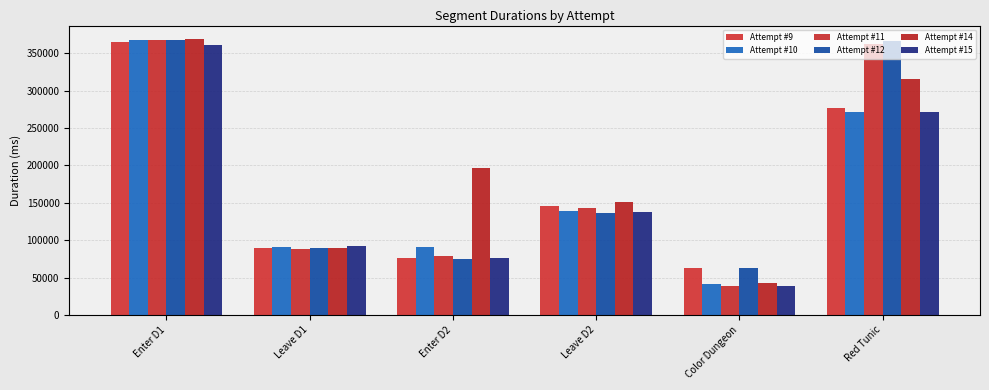

What is the sum of the Attempt #15 values at Leave D2 and Enter D2?

213937